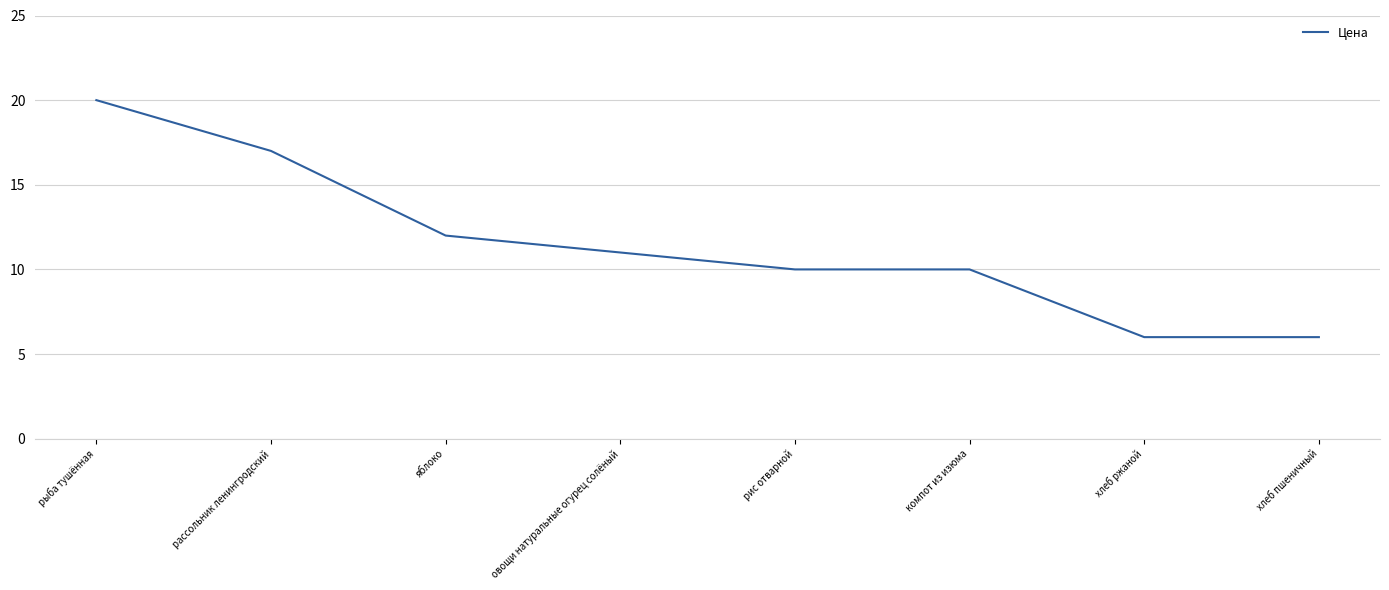

Is it true that the value at компот из изюма is 2?

False